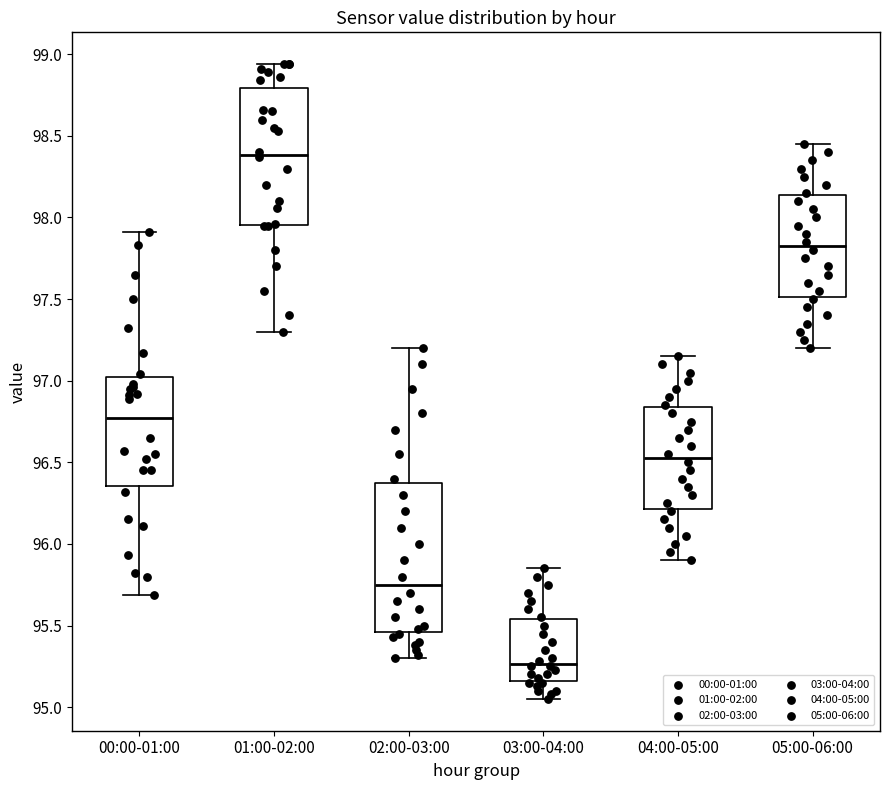

Which box's median line is the lowest?

03:00-04:00